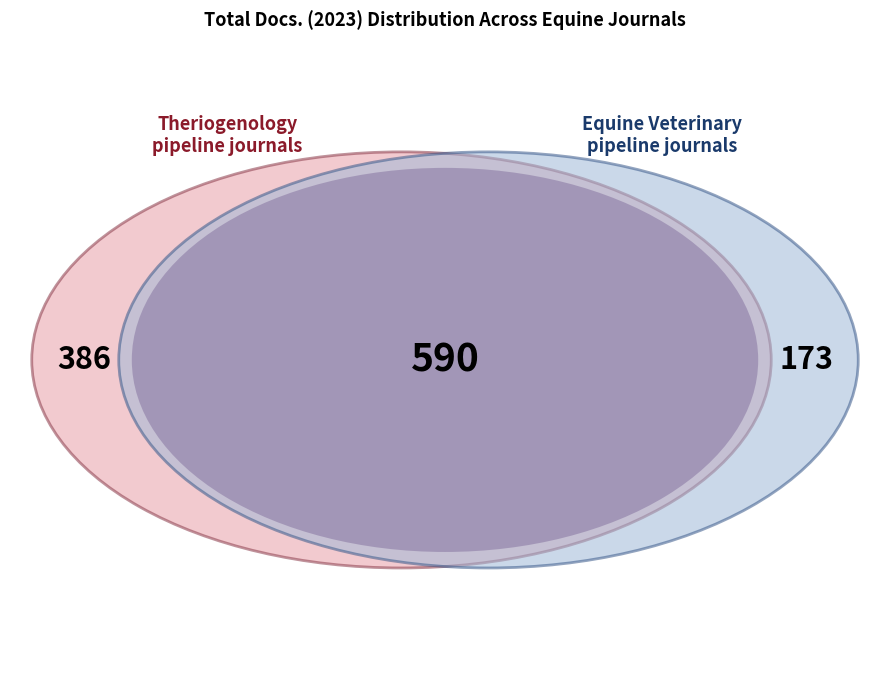

Does Veterinary Clinics of North America account for over 50% of the chart?

No